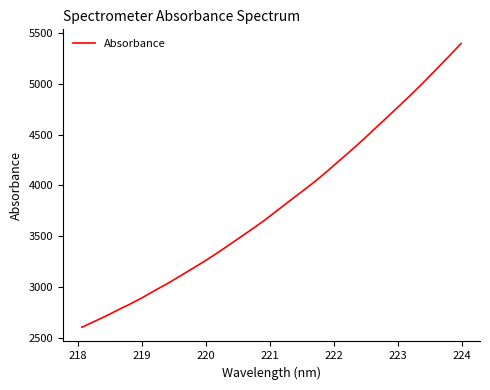

What is the smallest value displayed?

2604.8